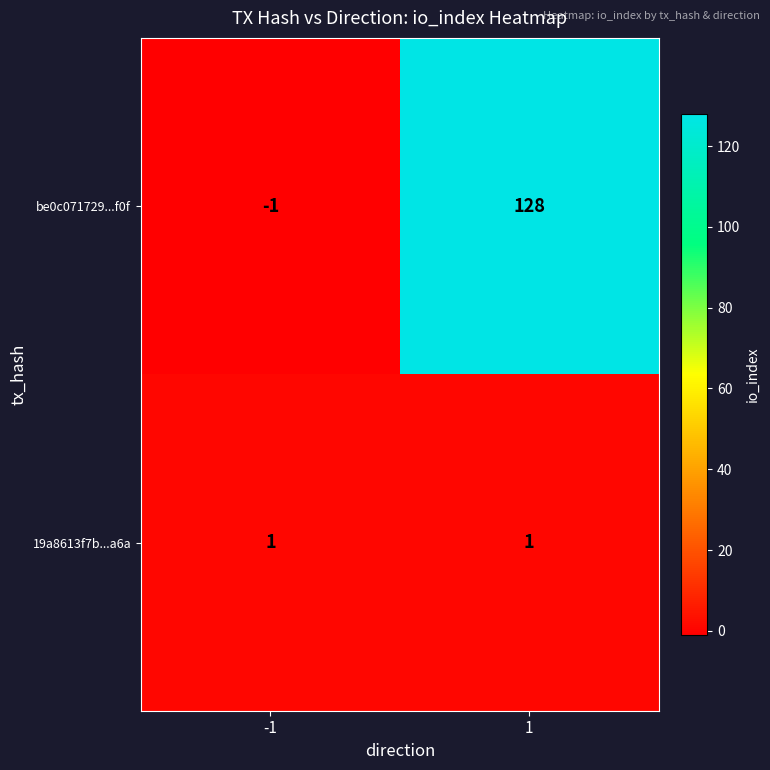

Reading right to left, list all the values displayed in this chart.

be0c071729...f0f: 1=128	-1=-1
19a8613f7b...a6a: 1=1	-1=1